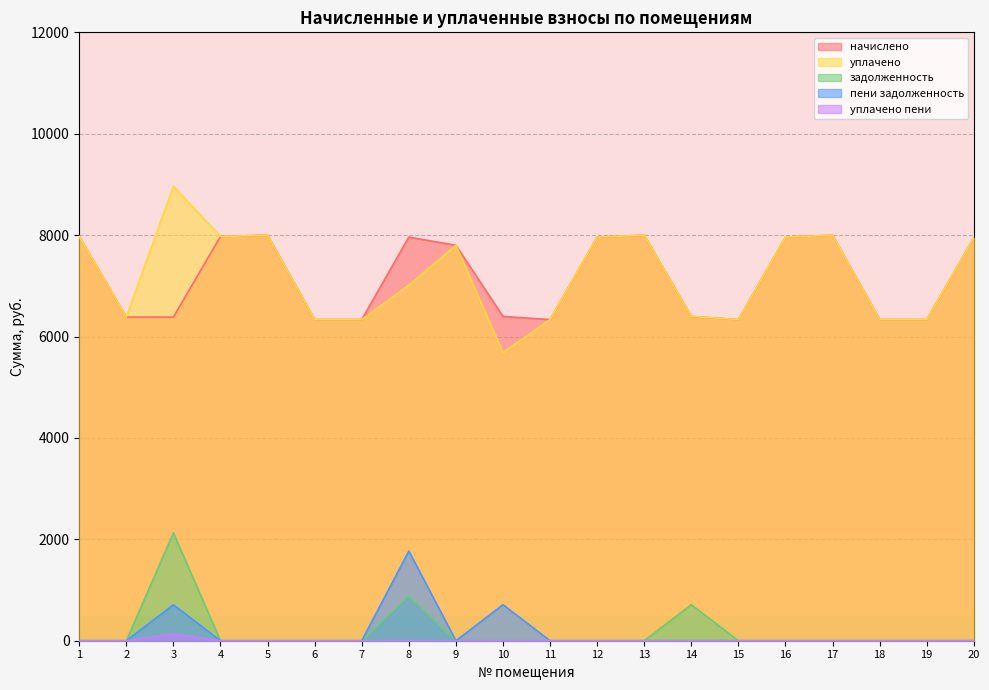

True or false: уплачено and начислено cross at least once.

False